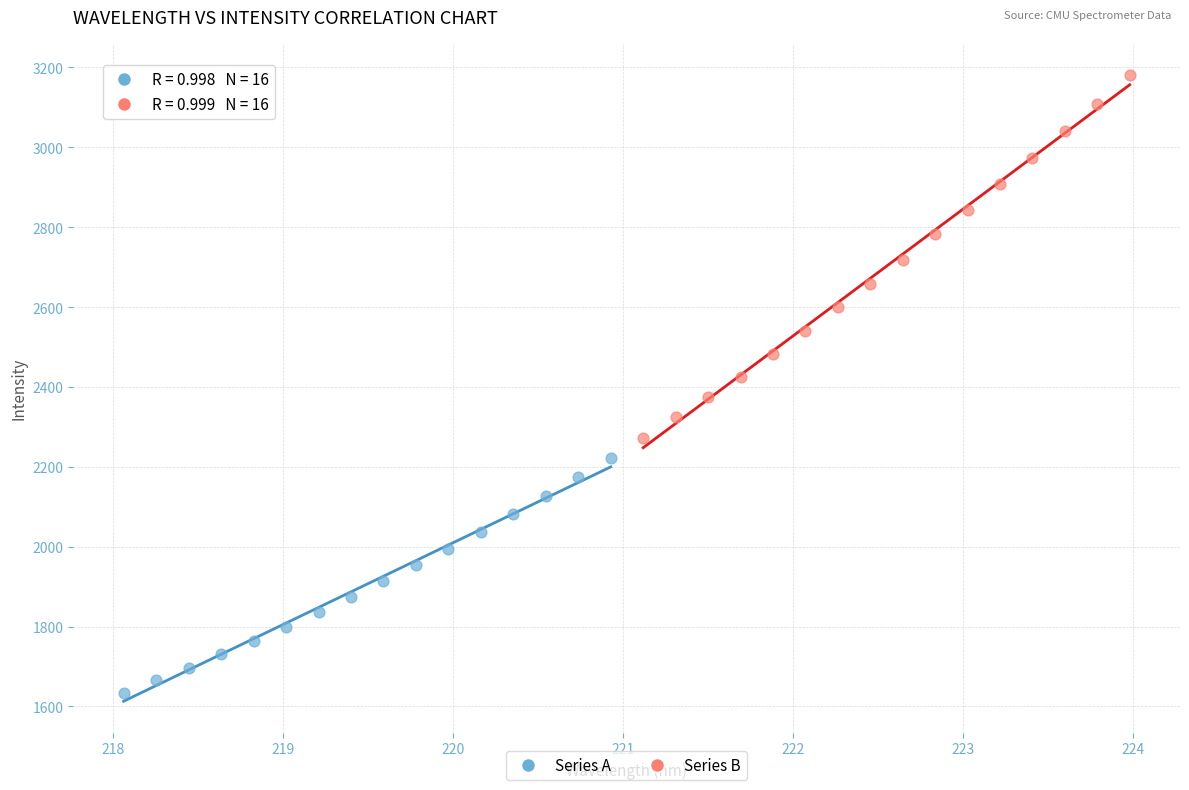

Which series has the largest Y range (max minus min)?

Series B